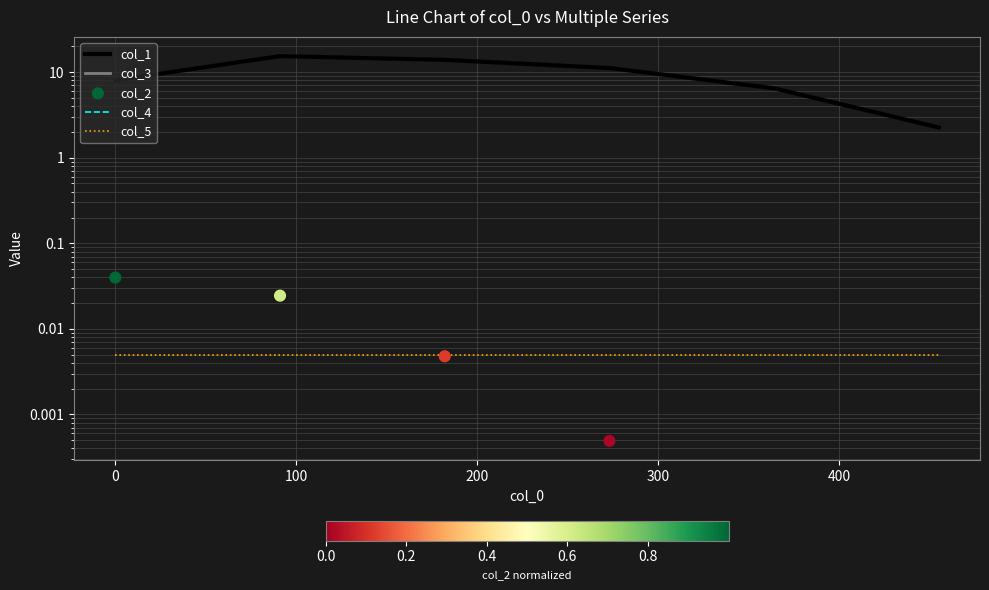

Which series has the largest total across all categories?

col_3